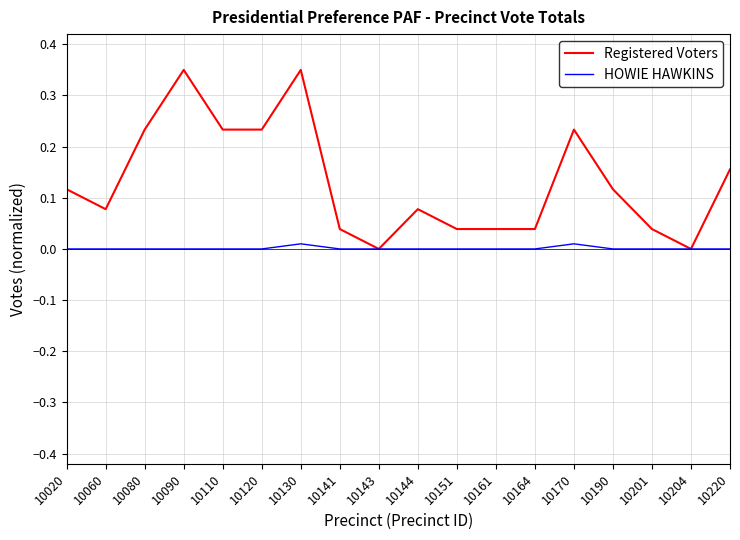

Between 10060 and 10170, which series saw the biggest shift?

Registered Voters